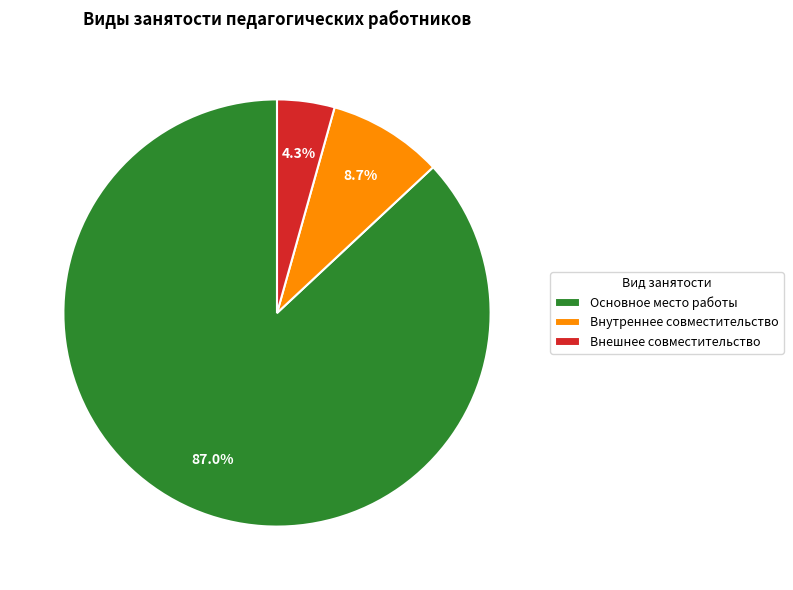

Which slice is the largest?

Основное место работы